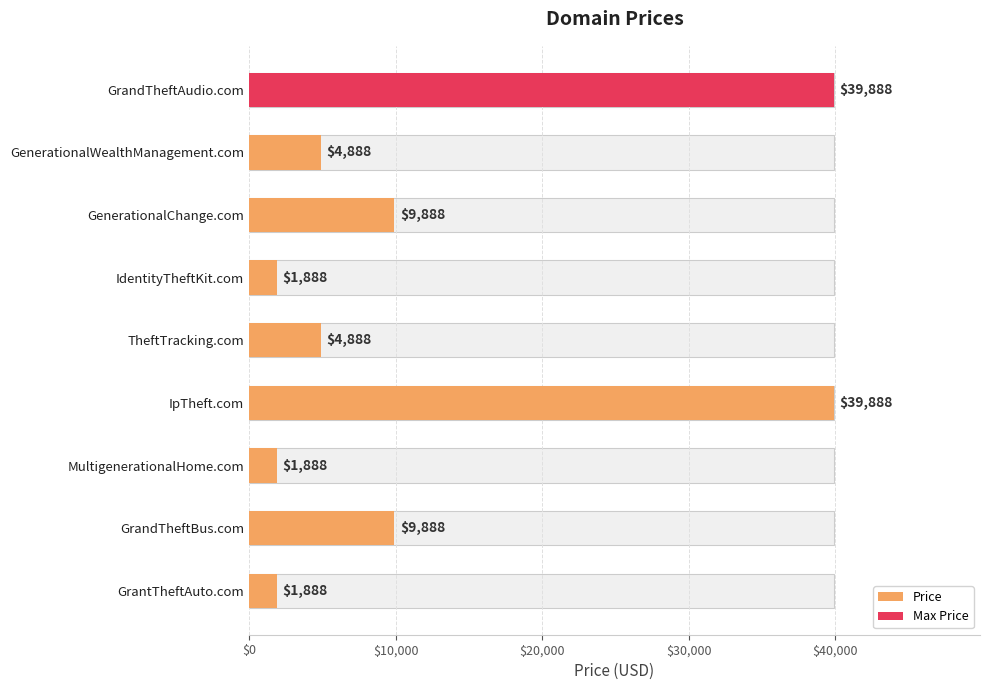

What position from the right is GenerationalWealthManagement.com?

8